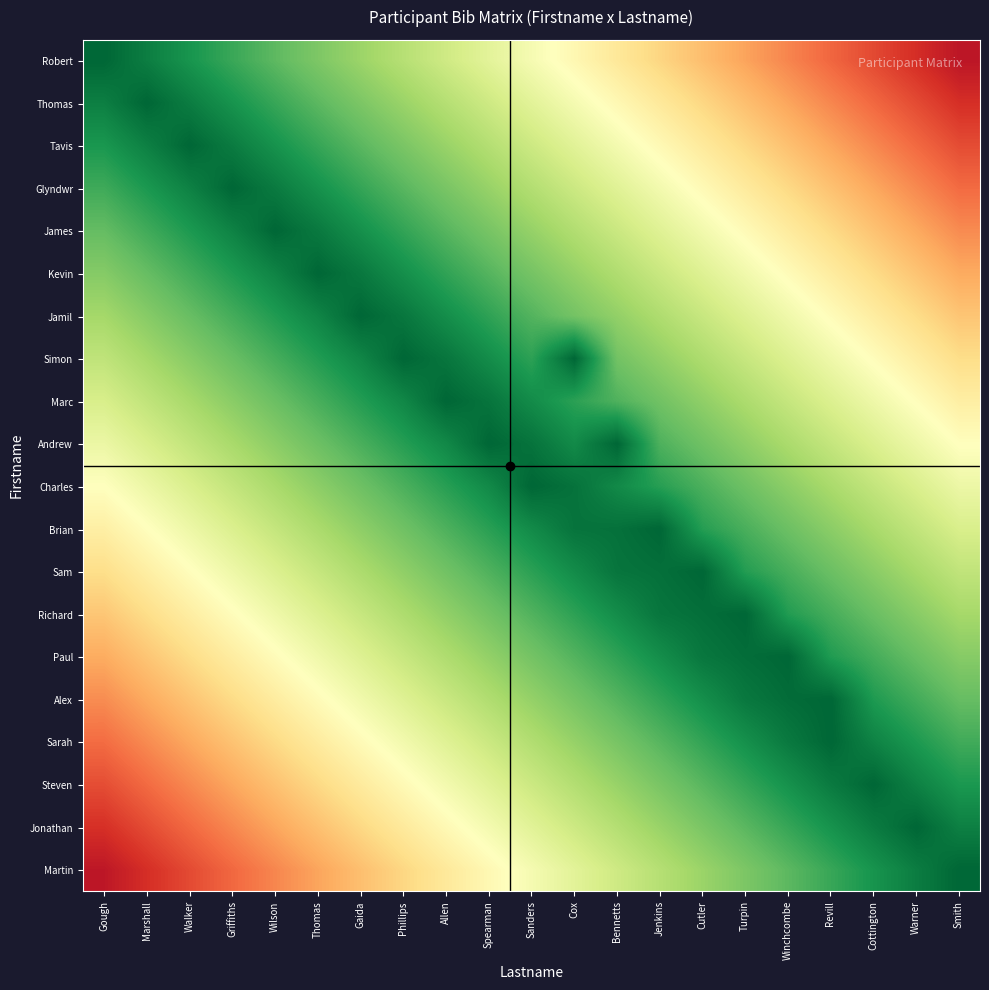

Between Revill and Wilson, which is larger?

Wilson